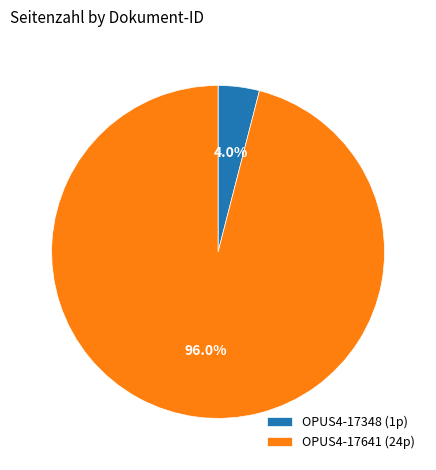

To the nearest percent, what is the average slice percentage?

50%